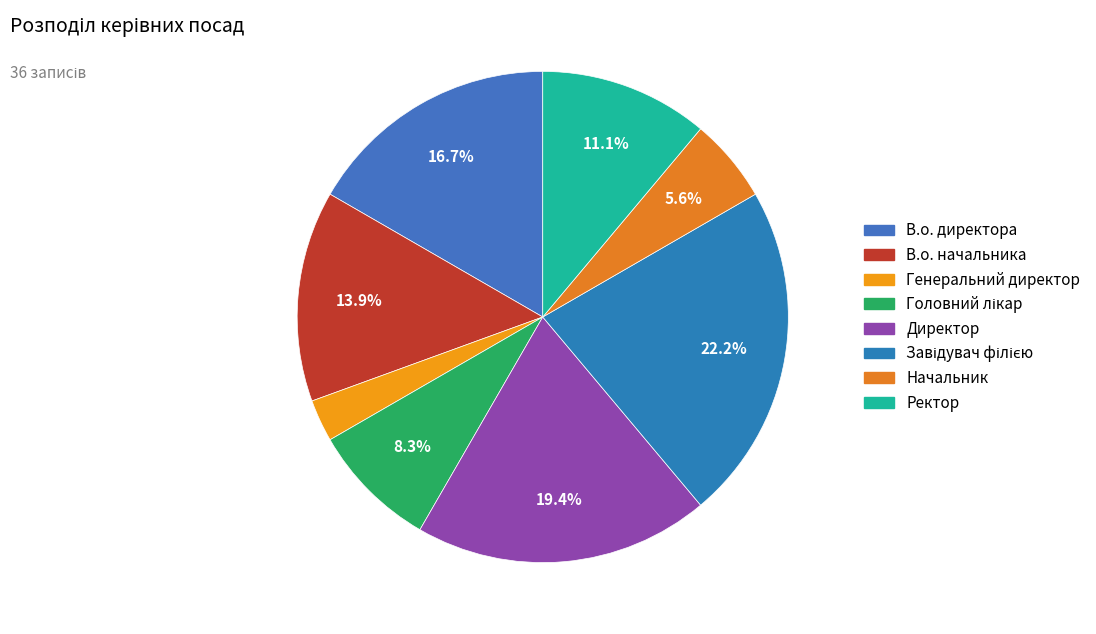

Is there a majority slice in this chart?

No